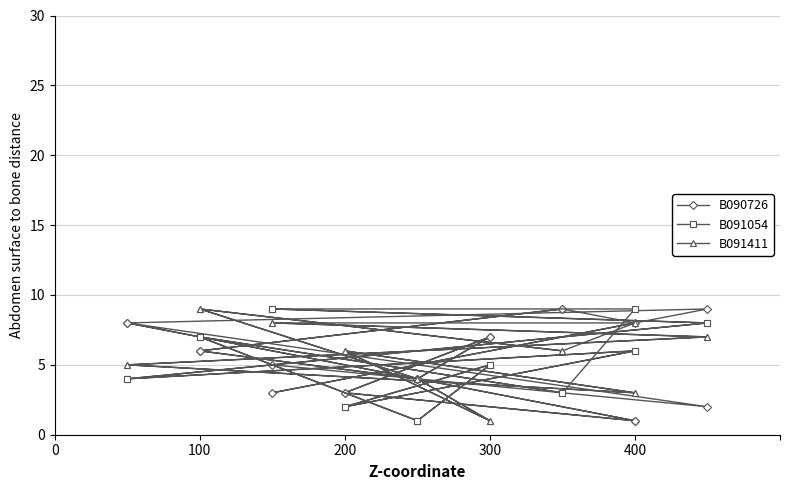

List the series in order of their overall mean, highest first.

B091411, B090726, B091054